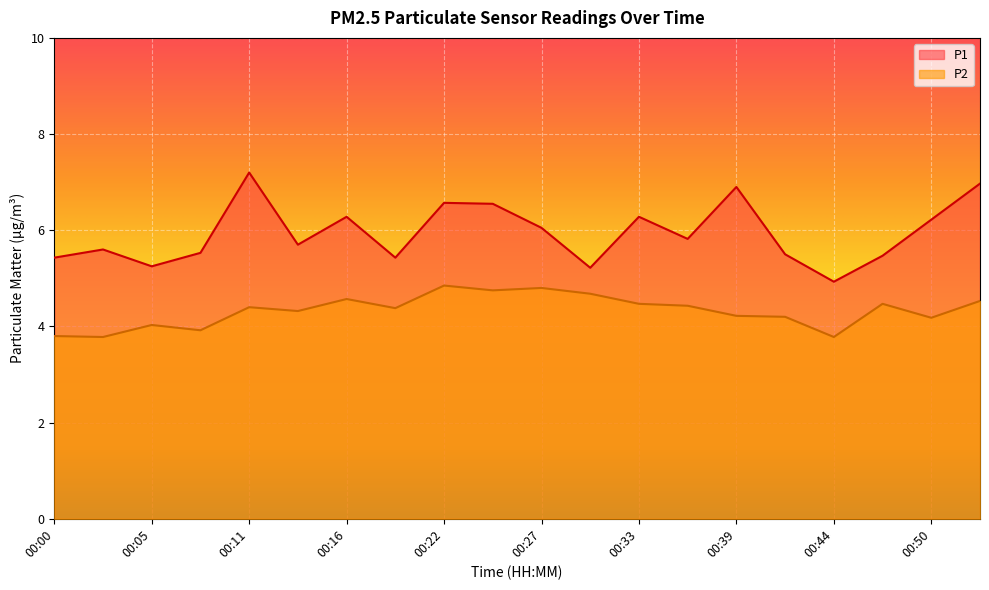

What is the difference between the maximum and minimum values in the P2 series?

1.1